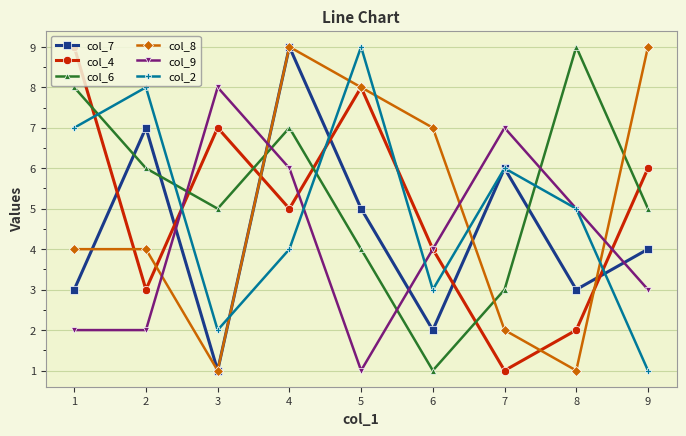

Which series ends up on top after the final intersection of col_7 and col_4?

col_4